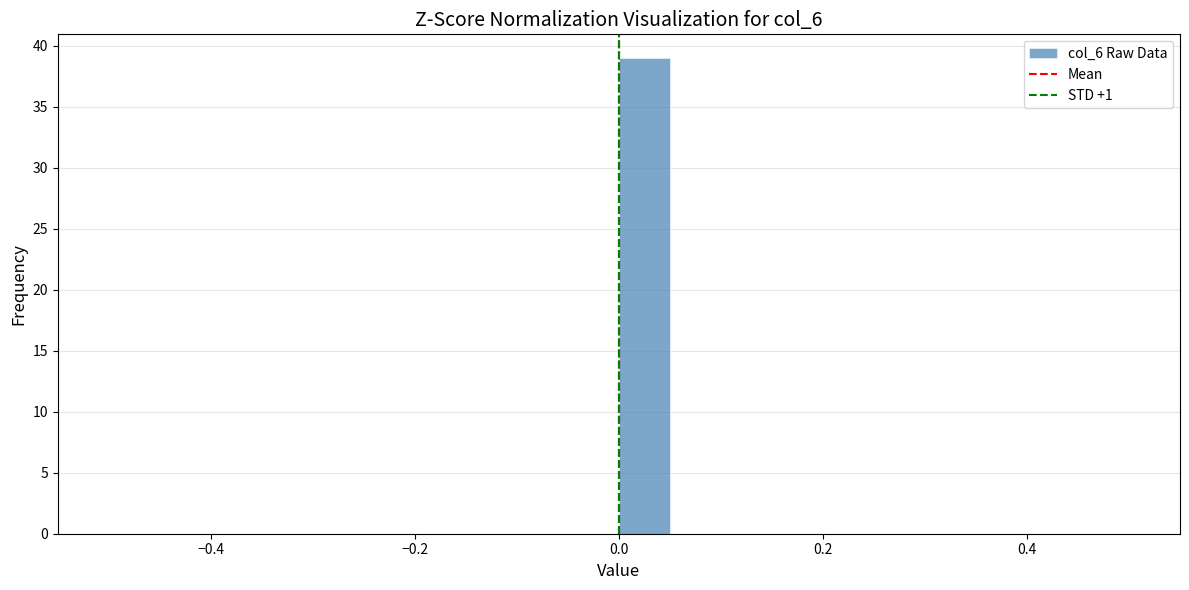

Read against the x-axis, roughly where is the centre of the tallest bar?

0.02